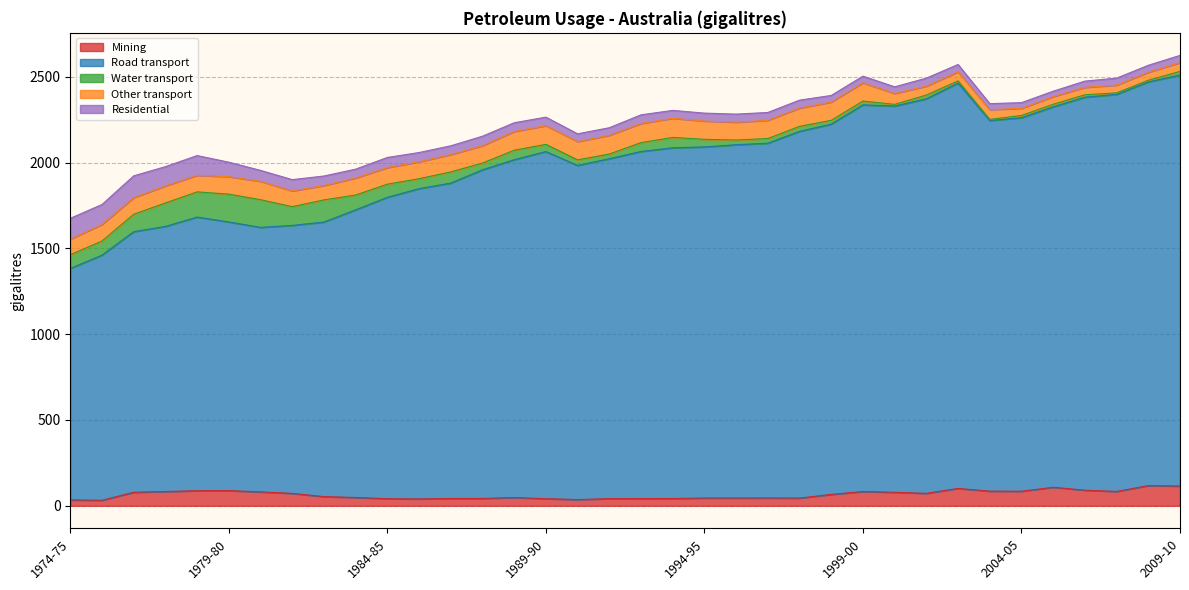

Is it true that Water transport equals 76.5 at 1984-85?

True